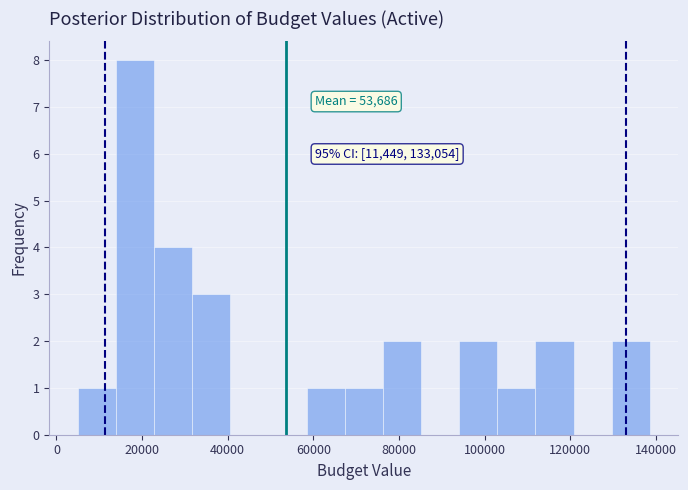

Which range on the x-axis has the tallest bar?

14000 to 22000